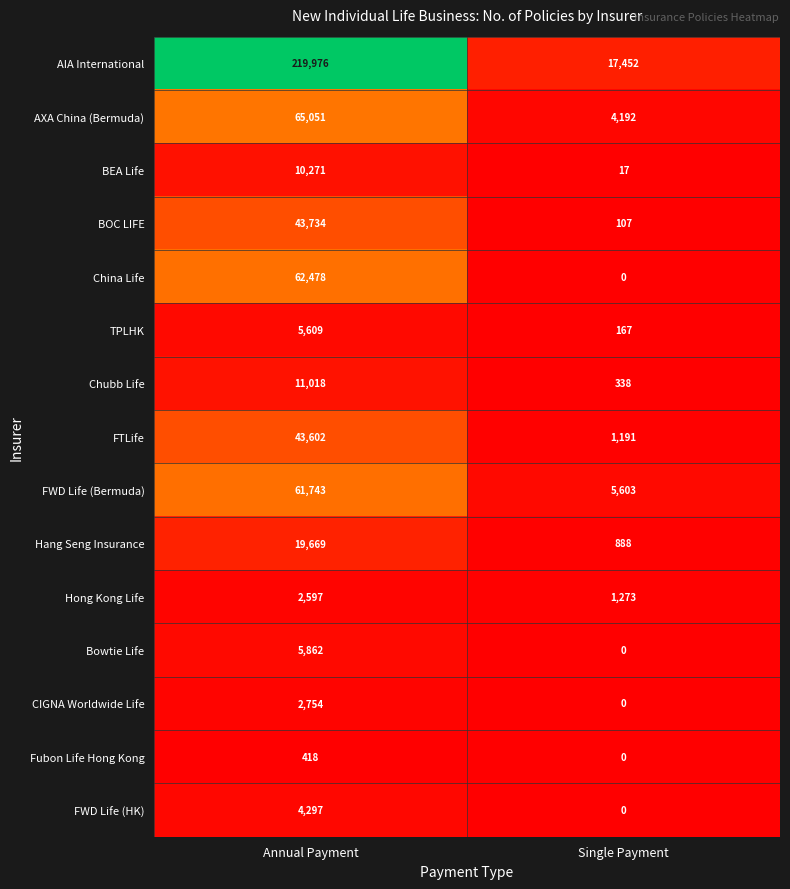

True or false: FWD Life (HK) has a value of 0 at Single Payment.

True